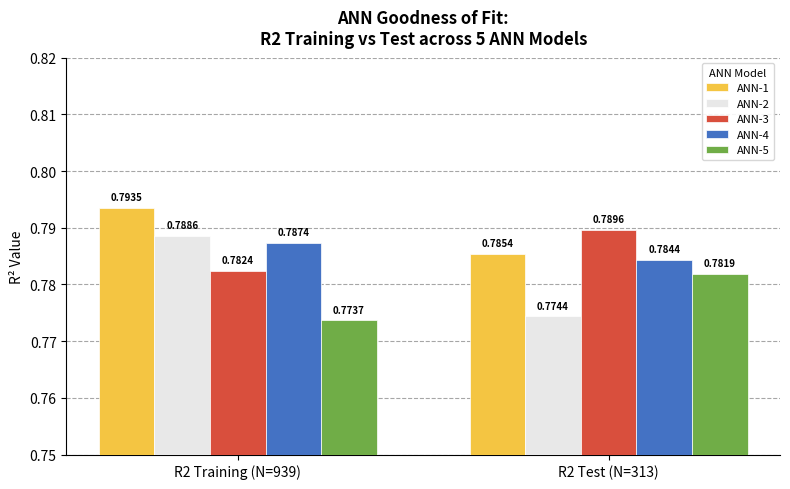

Between R2 Training (N=939) and R2 Test (N=313), which series saw the biggest shift?

ANN-2